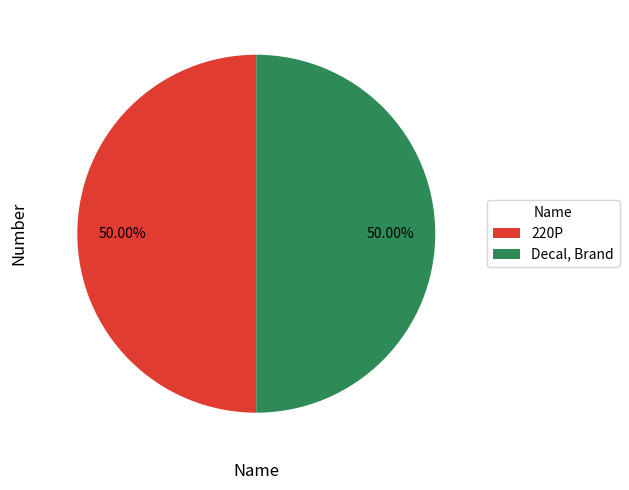

True or false: 220P accounts for 40% of the total.

False